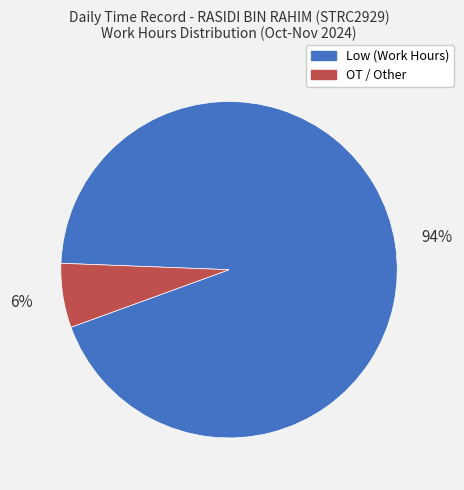

To the nearest percent, what is the difference between the largest and smallest slice percentages?

88%